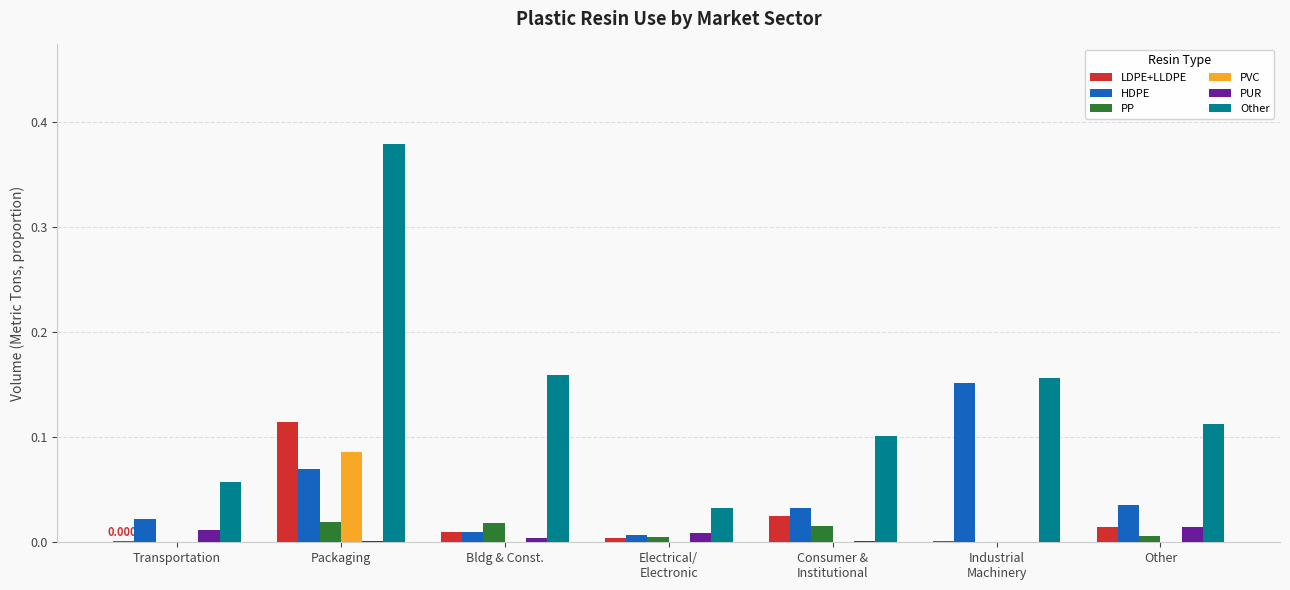

At which category is the sum across all series the highest?

Packaging